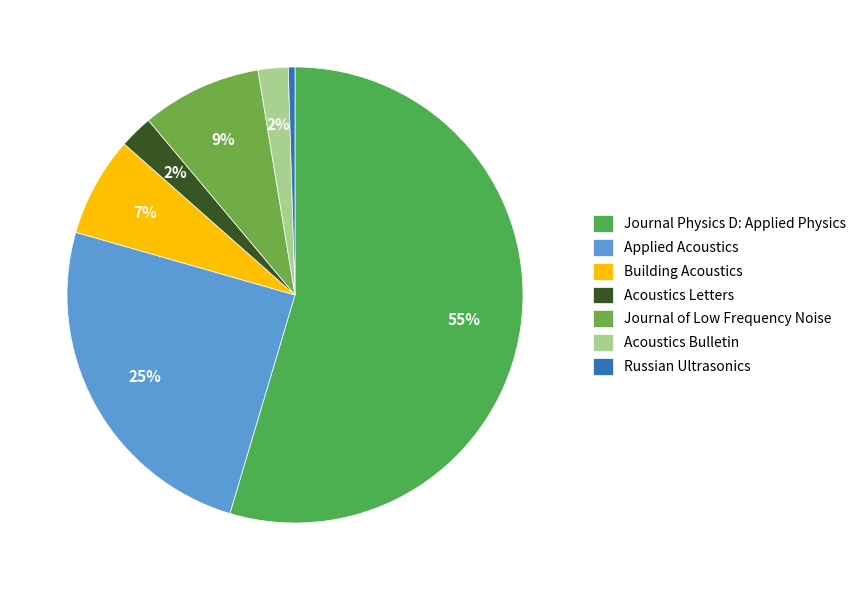

How many segments does this pie chart have?

7